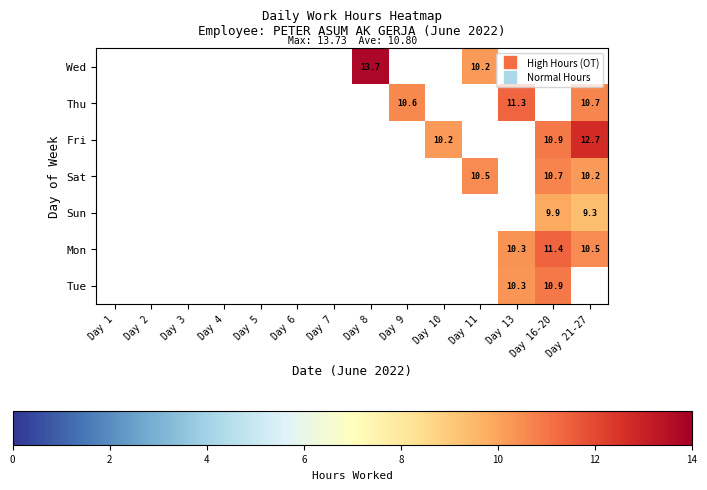

True or false: Sat has a value of 0.0 at Day 1.

True